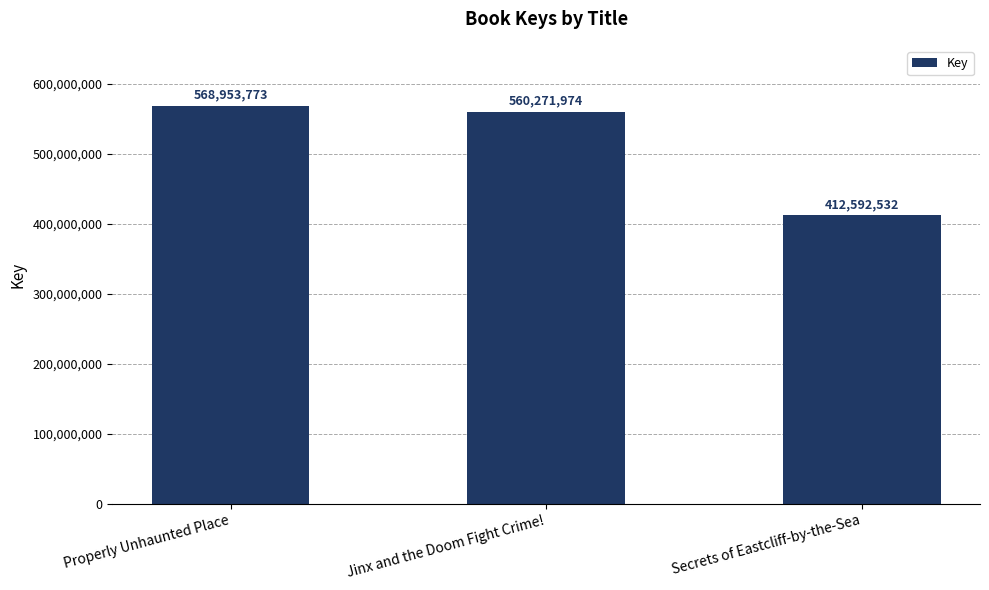

What is the label of the 2nd bar from the left?

Jinx and the Doom Fight Crime!